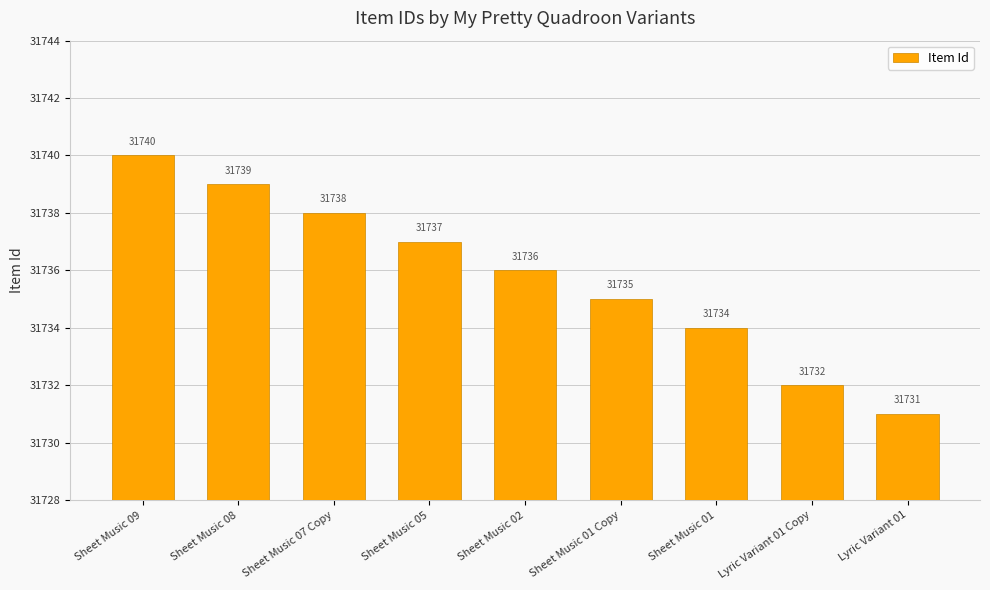

What is the label of the 9th bar from the left?

Lyric Variant 01